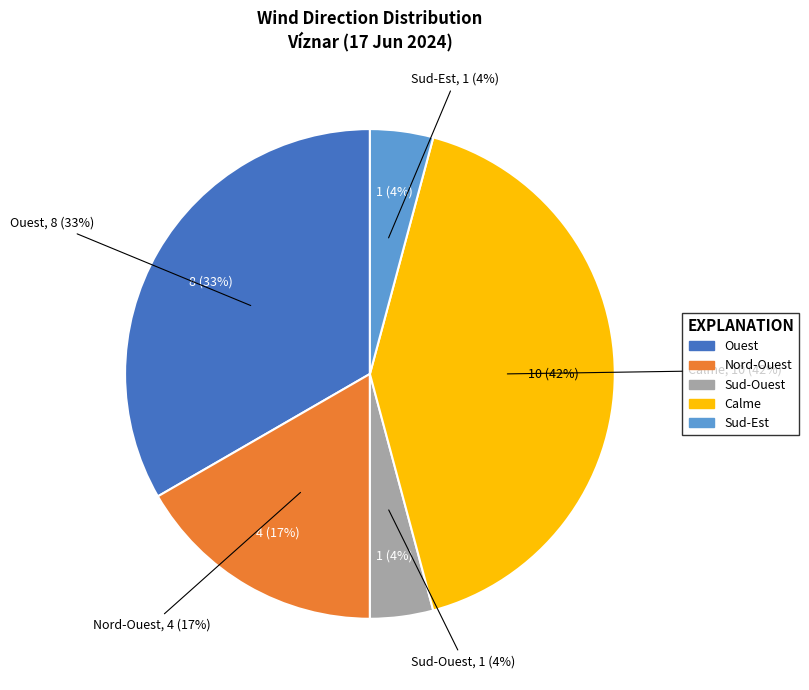

Does any single category account for the majority?

No